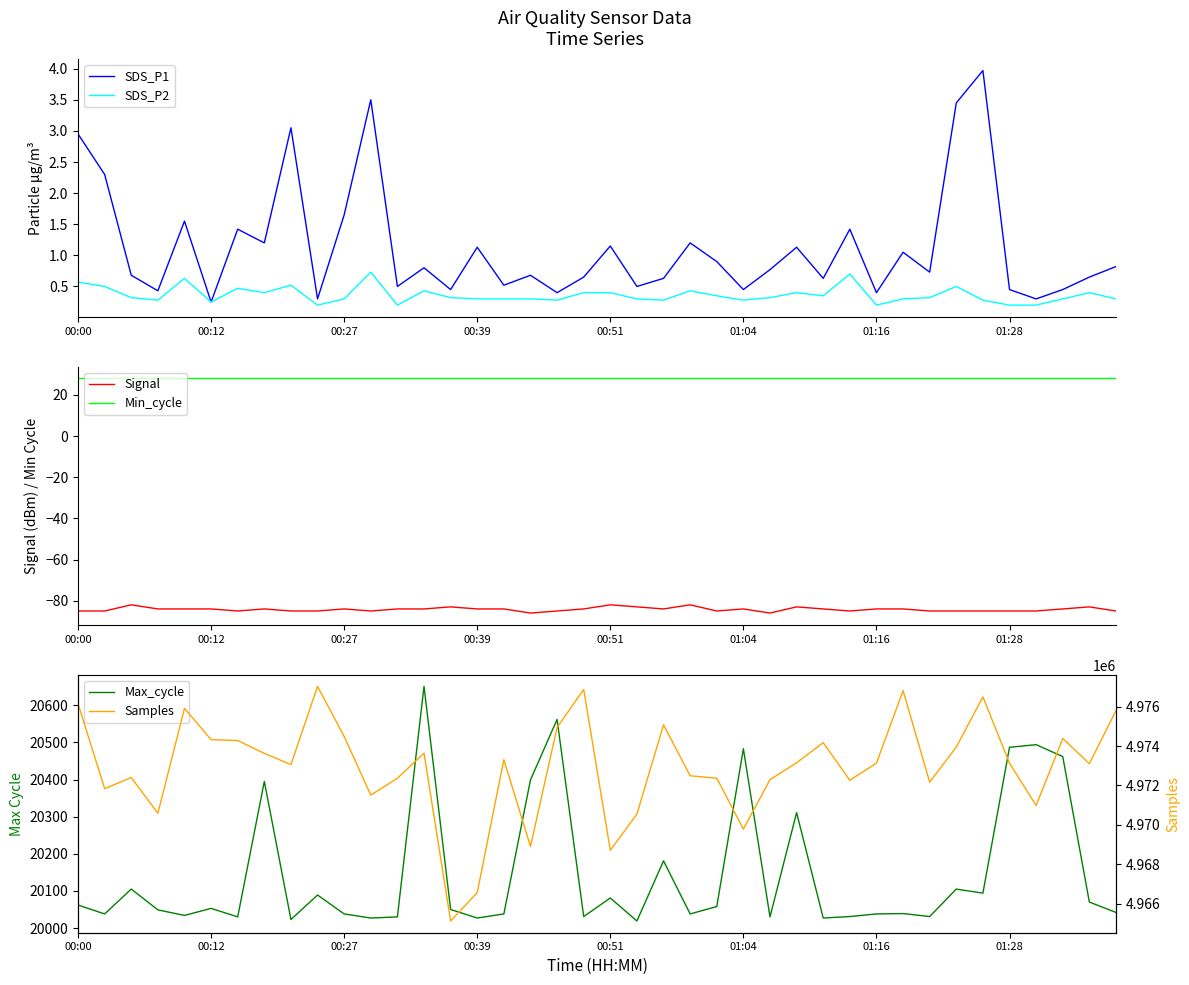

The value of Signal at 01:16 is -32.1. True or false?

False